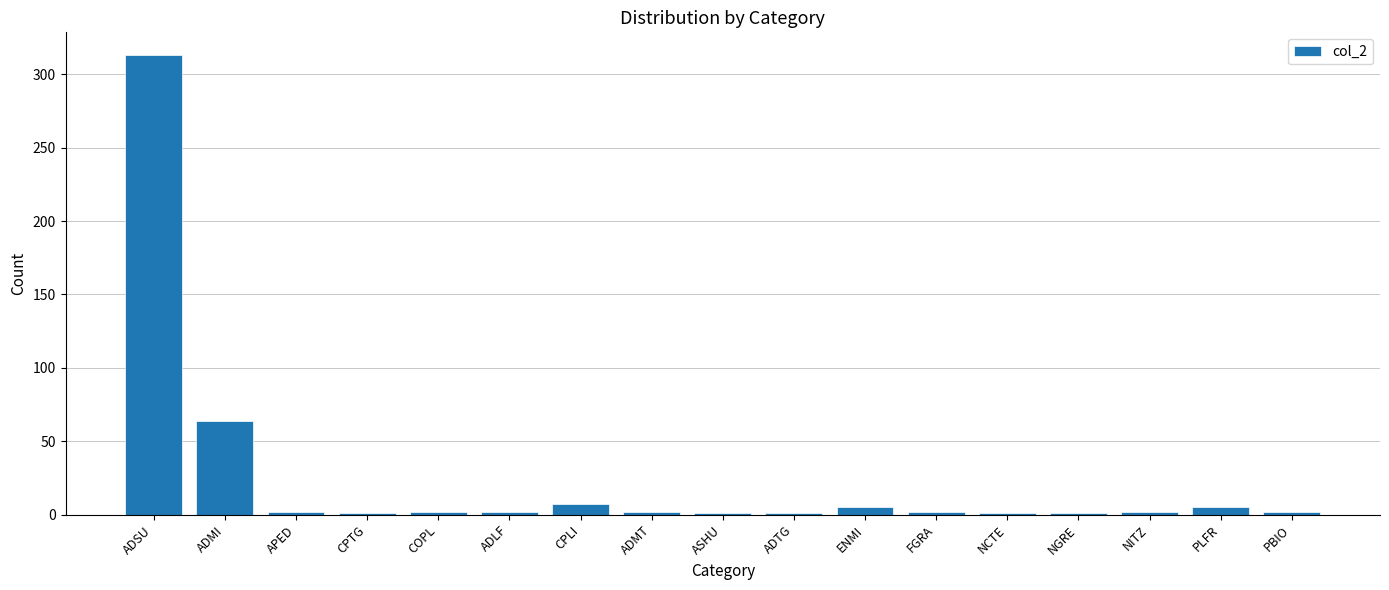

Where does the data first go above 2?

ADSU